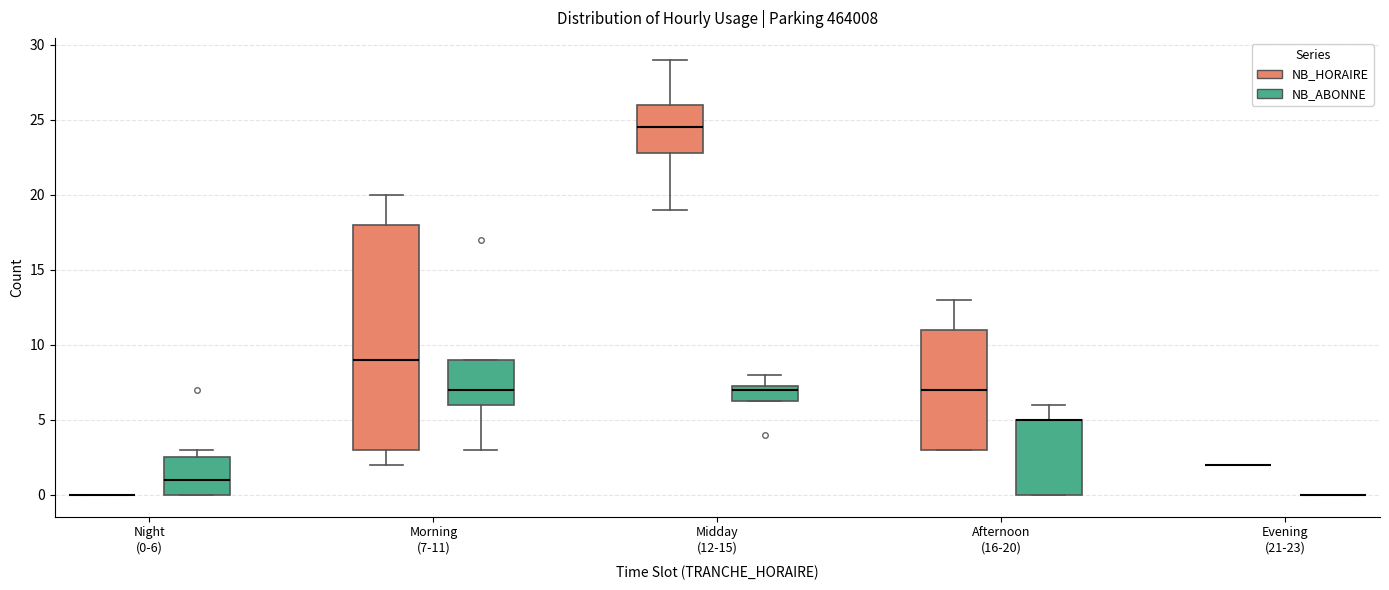

Reading left to right, read every box against the y-axis: the position of its median line, the range the box covers, and the ends of its whiskers. The values are not printed on the chart, so give them approximately, as read against the axis.

Night (0-6) (NB_HORAIRE): box collapsed to a line at 0.0, whiskers 0.0 to 0.0
Night (0-6) (NB_ABONNE): median 1.0, box 0.0 to 2.5, whiskers 0.0 to 3.0
Morning (7-11) (NB_HORAIRE): median 9.0, box 3.0 to 18.0, whiskers 2.0 to 20.0
Morning (7-11) (NB_ABONNE): median 7.0, box 6.0 to 9.0, whiskers 3.0 to 9.0
Midday (12-15) (NB_HORAIRE): median 24.5, box 23.0 to 26.0, whiskers 19.0 to 29.0
Midday (12-15) (NB_ABONNE): median 7.0, box 6.5 to 7.5, whiskers 6.5 to 8.0
Afternoon (16-20) (NB_HORAIRE): median 7.0, box 3.0 to 11.0, whiskers 3.0 to 13.0
Afternoon (16-20) (NB_ABONNE): median 5.0 (drawn on the box's upper edge), box 0.0 to 5.0, whiskers 0.0 to 6.0
Evening (21-23) (NB_HORAIRE): box collapsed to a line at 2.0, whiskers 2.0 to 2.0
Evening (21-23) (NB_ABONNE): box collapsed to a line at 0.0, whiskers 0.0 to 0.0